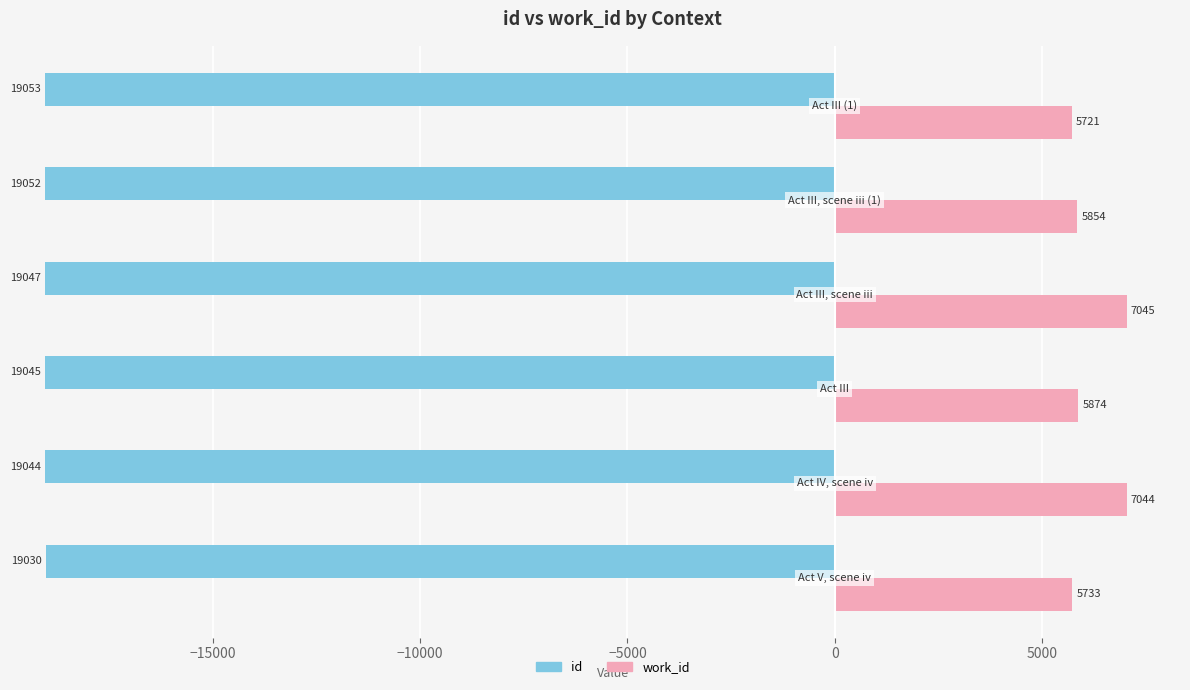

How many bars are there in each group?

2